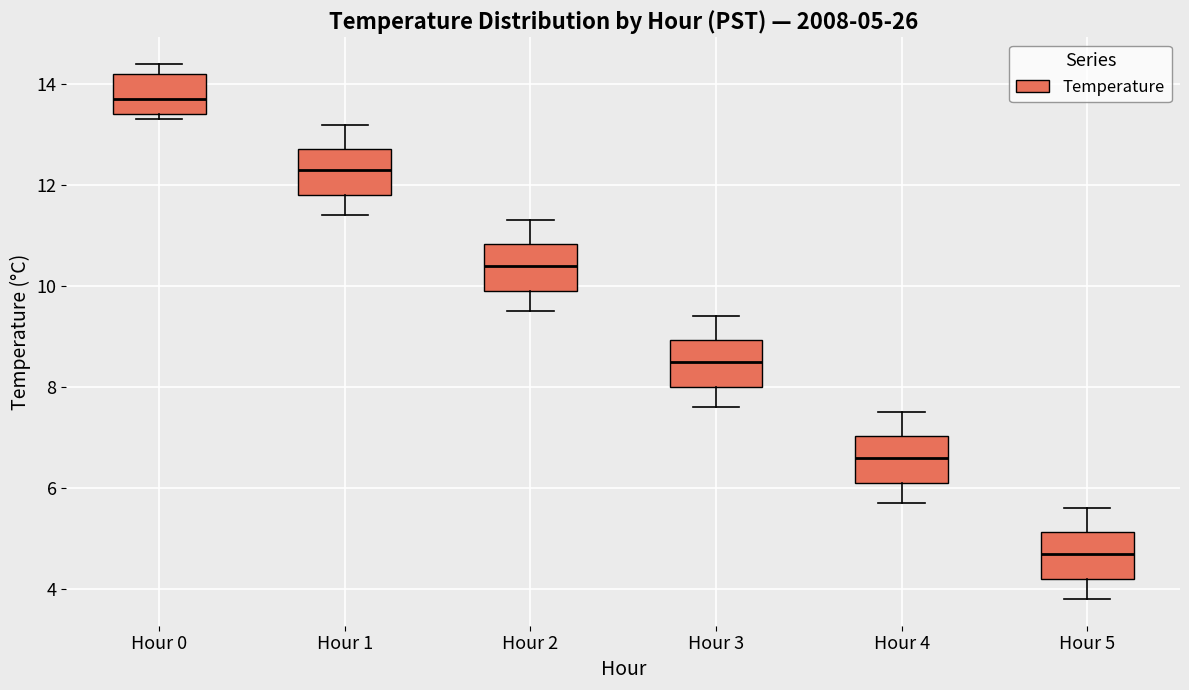

Which box's median line is the lowest?

Hour 5